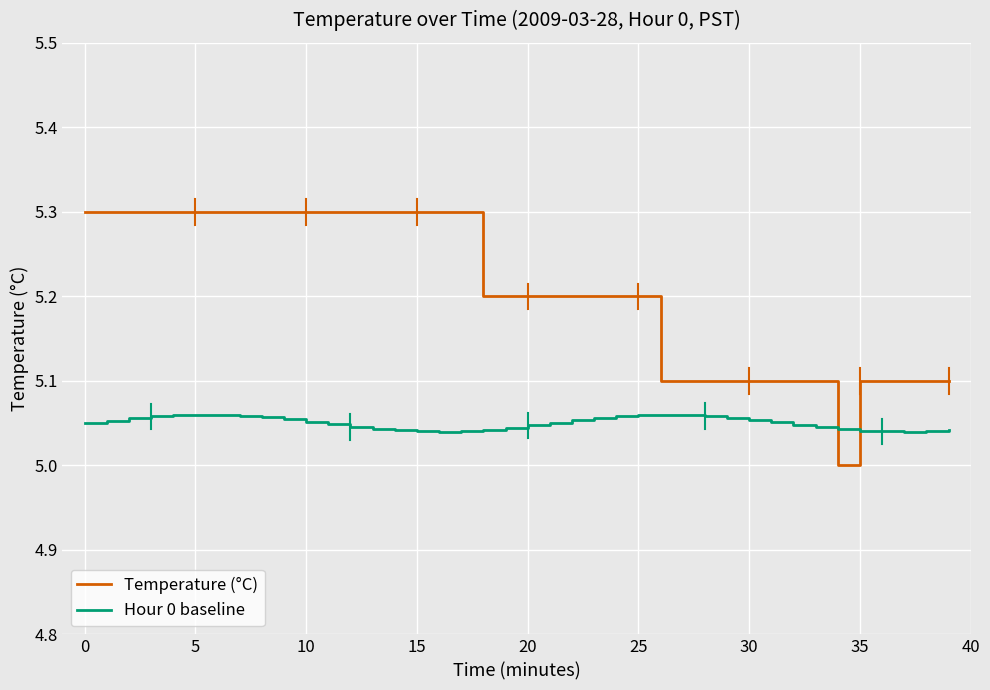

True or false: Temperature (°C) and Hour 0 baseline intersect in this chart.

True